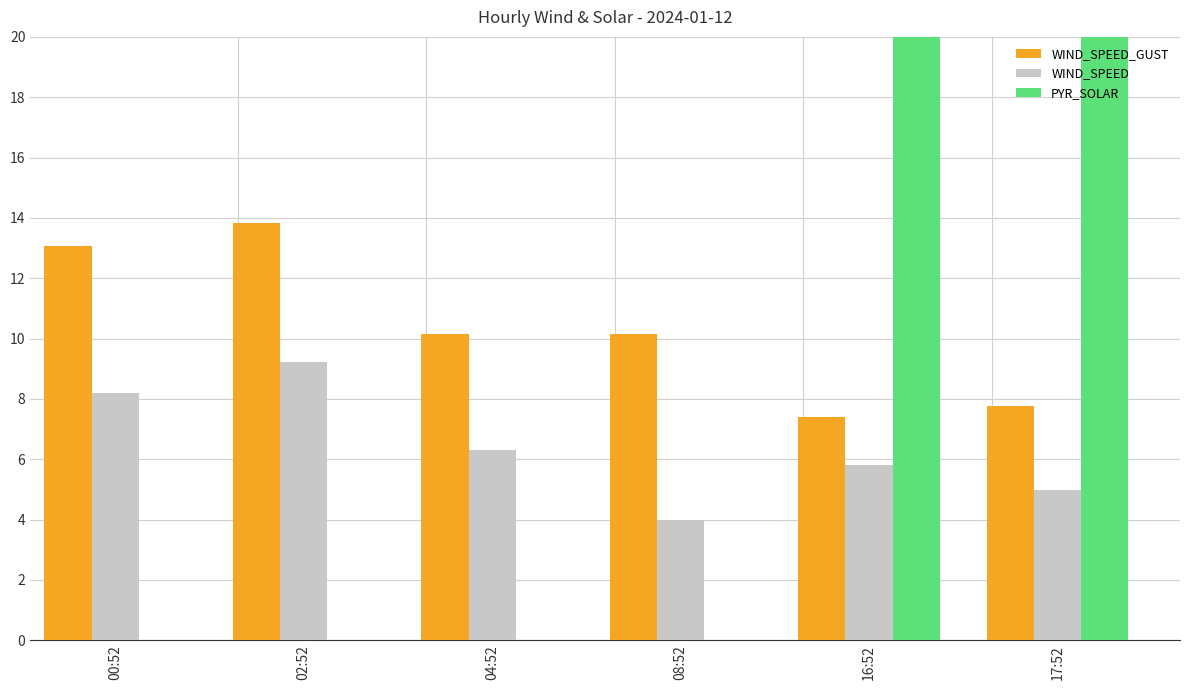

Which series has the largest range (max minus min)?

PYR_SOLAR